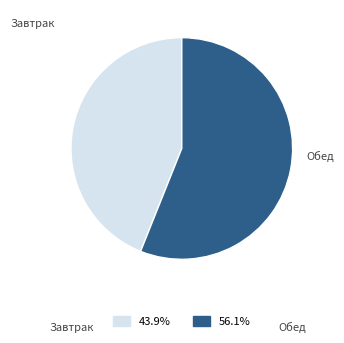

Is the sum of 56.1% and 43.9% greater than half?

Yes